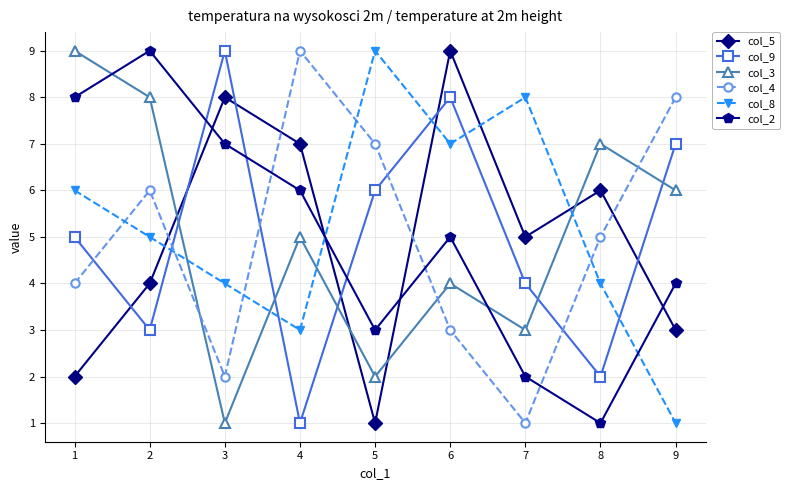

Count the number of categories in the chart.

9